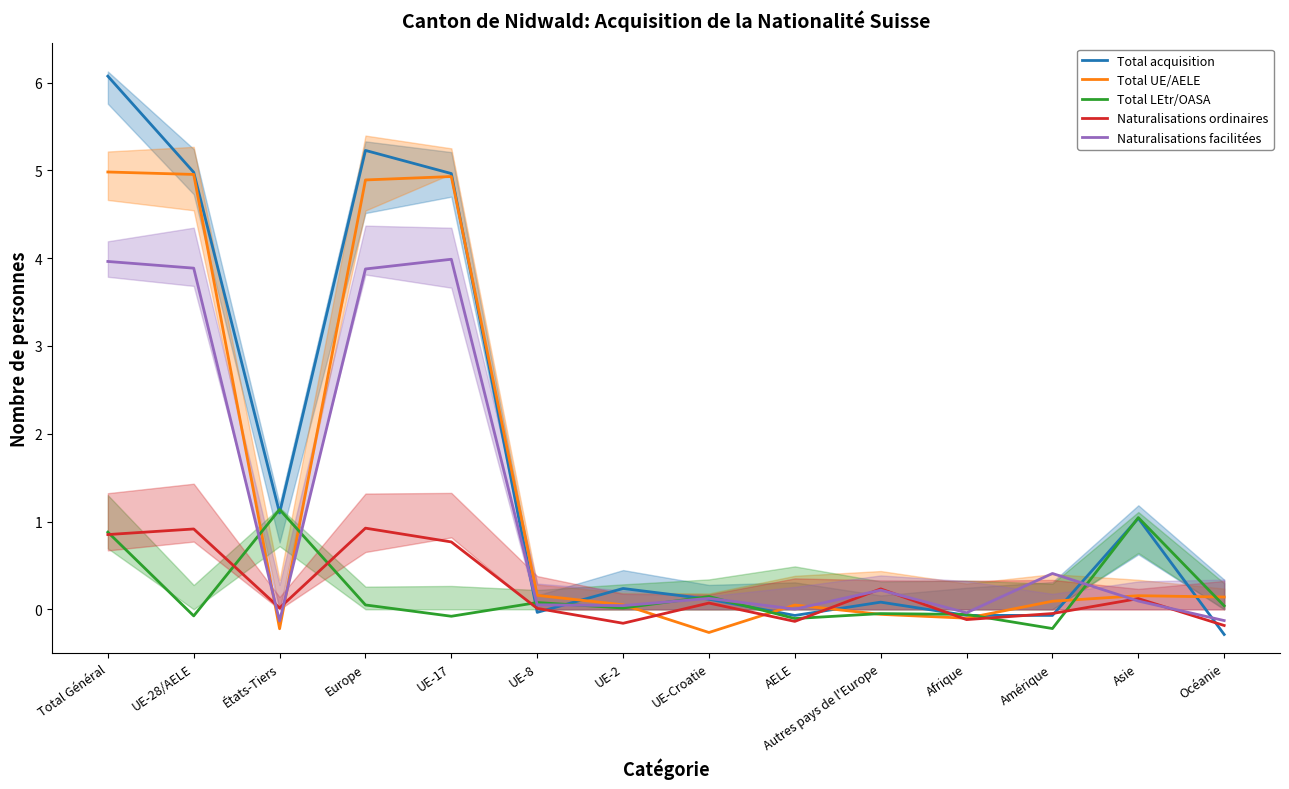

Where does the Naturalisations ordinaires series first go above 0?

Total Général